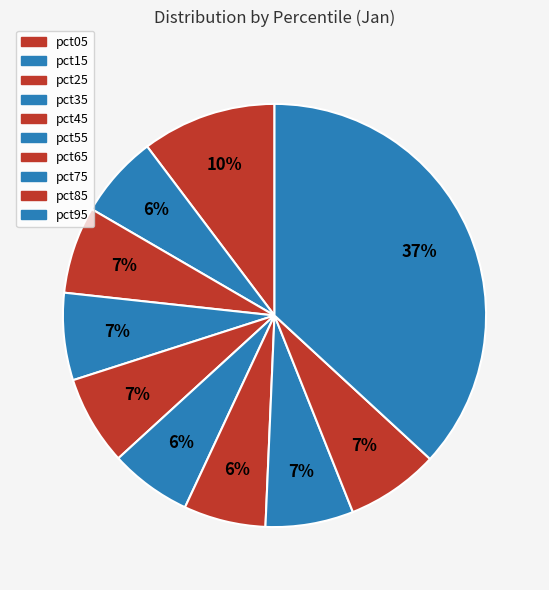

Rank the categories by value from highest to lowest.

pct95, pct05, pct85, pct45, pct75, pct35, pct25, pct15, pct65, pct55